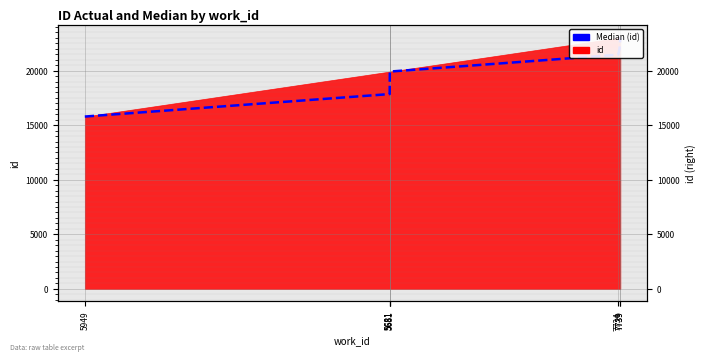

Rank the categories by value from lowest to highest.

5949, 5681, 5681, 5681, 7734, 7739, 7739